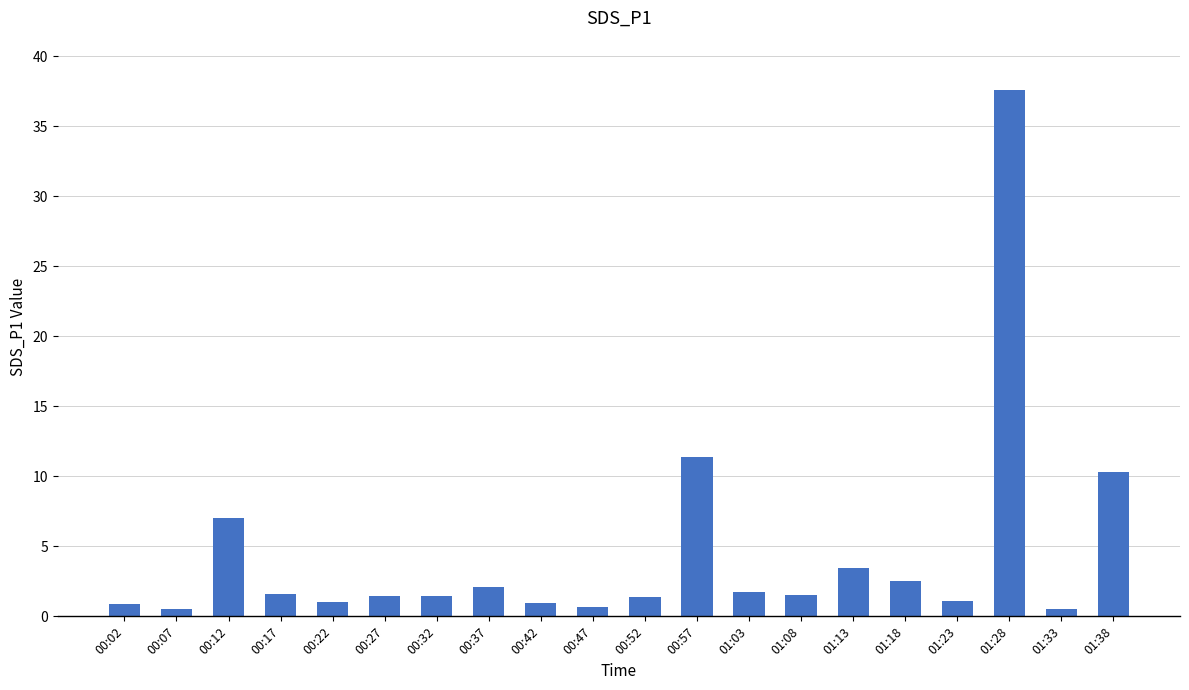

Which has a higher value, 00:22 or 01:33?

00:22